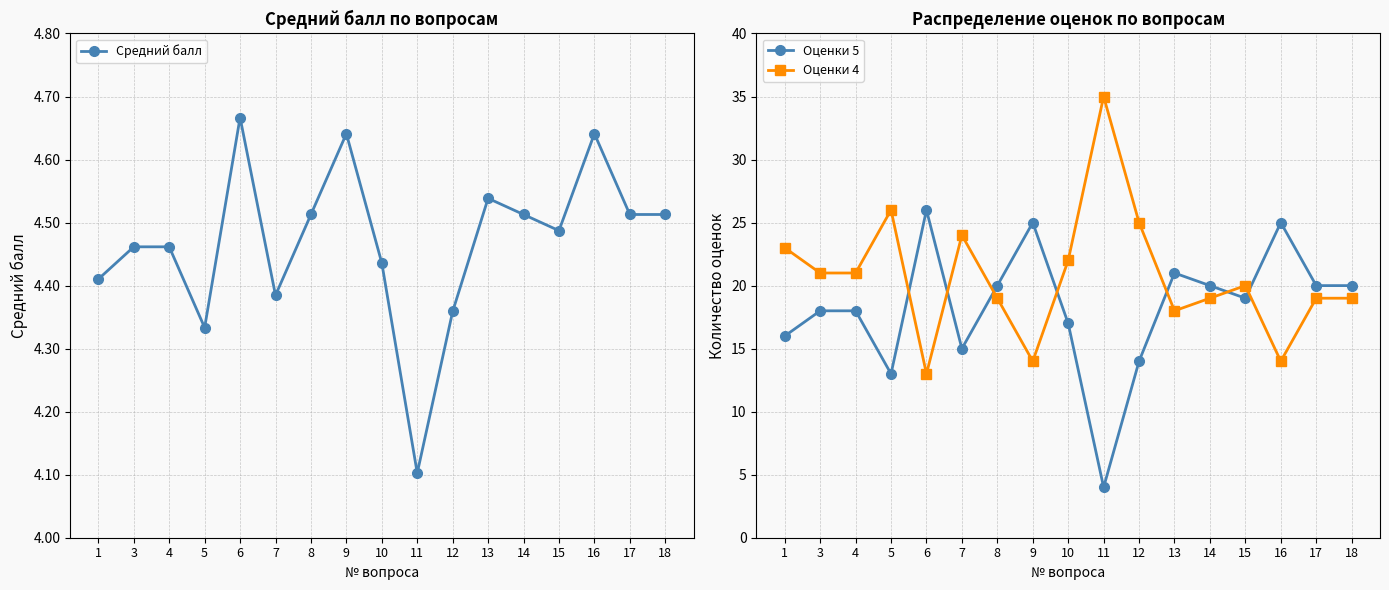

How many values in the Оценки 4 series are below 20?

8